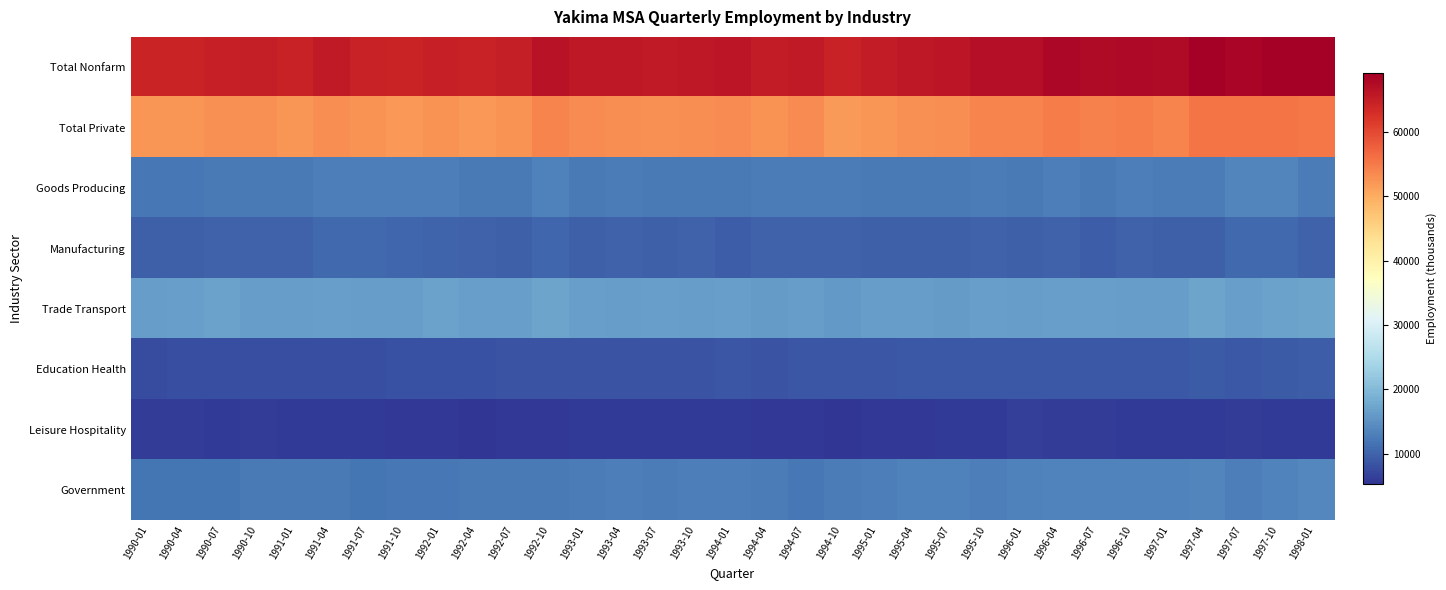

What is the minimum value shown in the chart?

5300